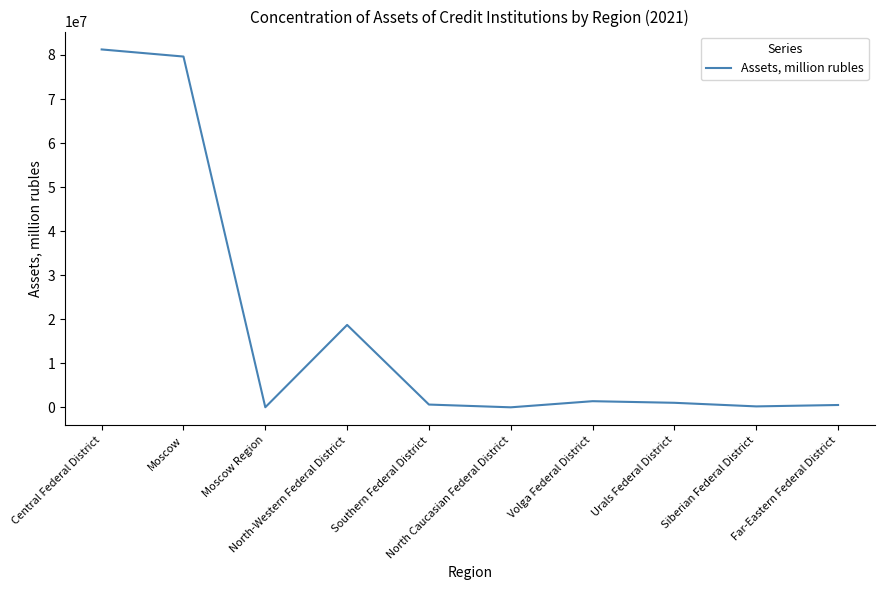

How many lines are shown in the chart?

1